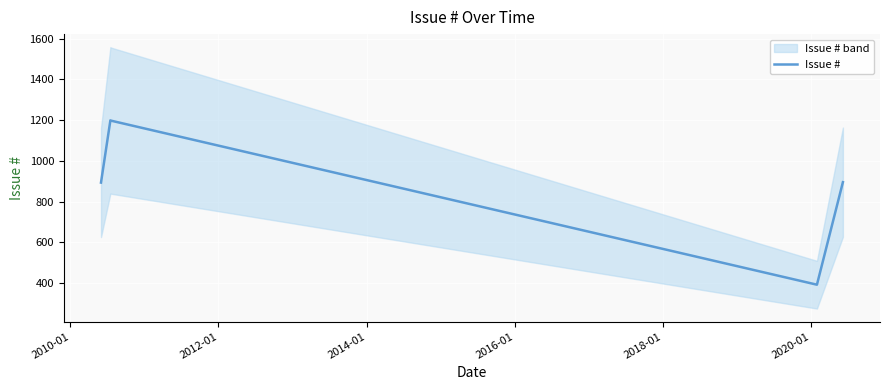

Does the chart display data point markers on the line(s)?

No